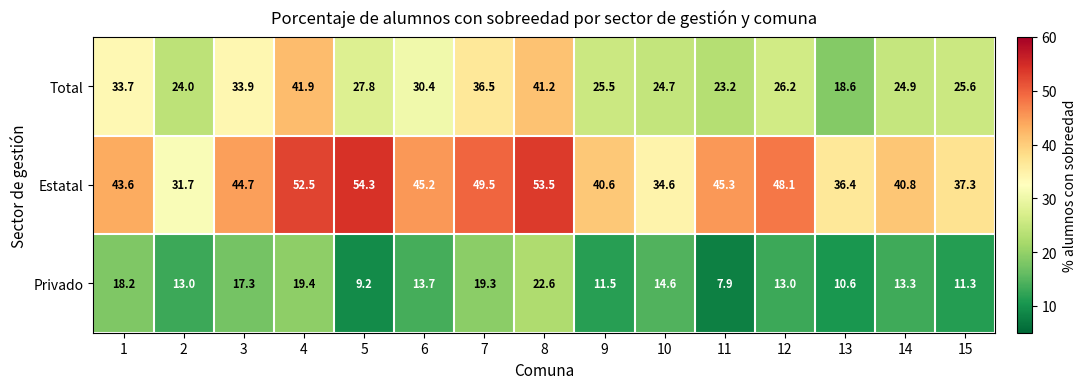

At which category is the sum across all series the highest?

8